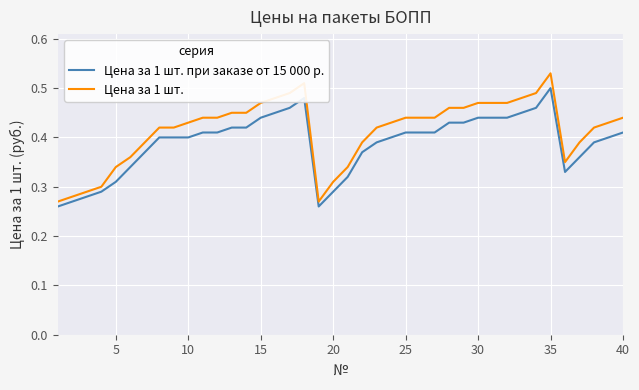

True or false: Цена за 1 шт. and Цена за 1 шт. при заказе от 15 000 р. intersect in this chart.

False